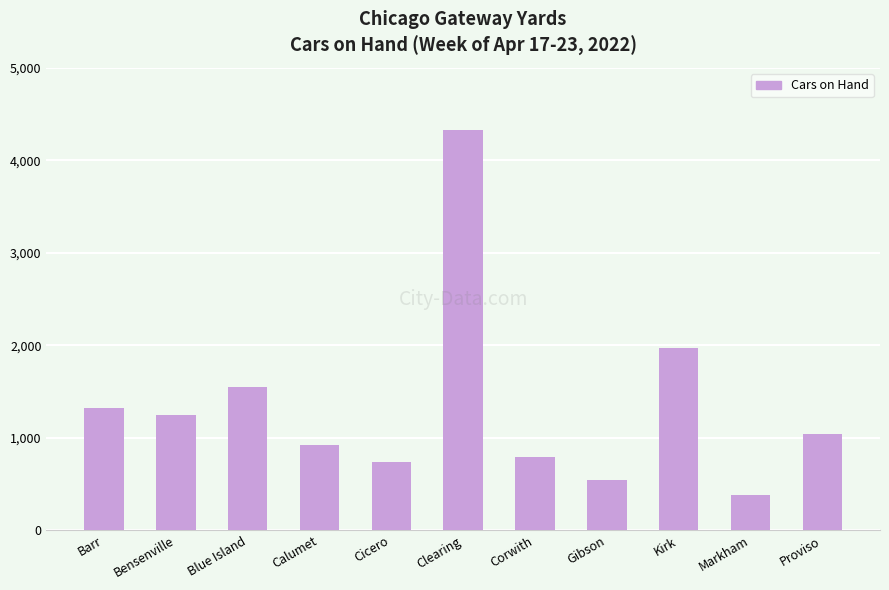

The chart shows a value of 578 at Markham. True or false?

False